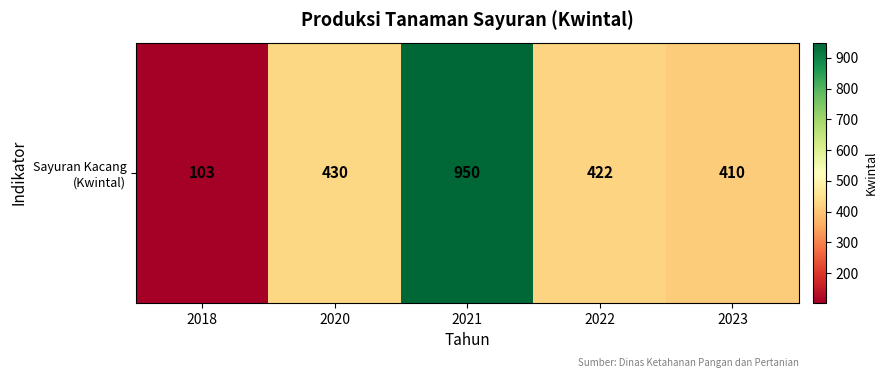

The chart shows a value of 410 at 2023. True or false?

True